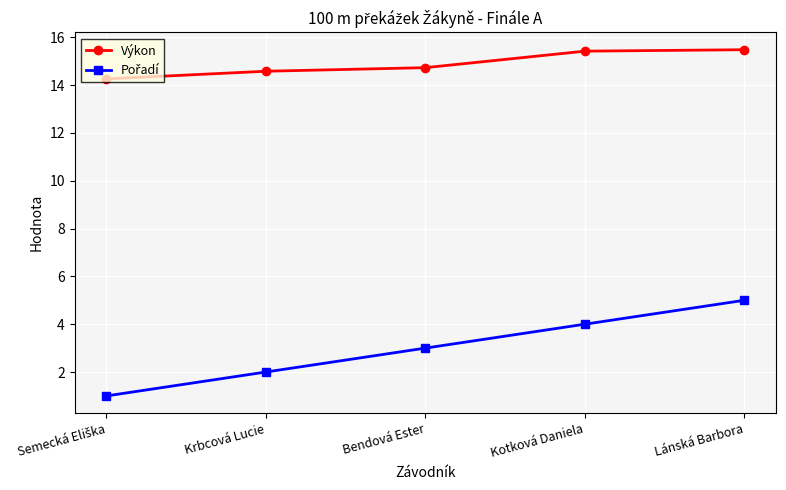

What is the minimum value shown in the chart?

1.0